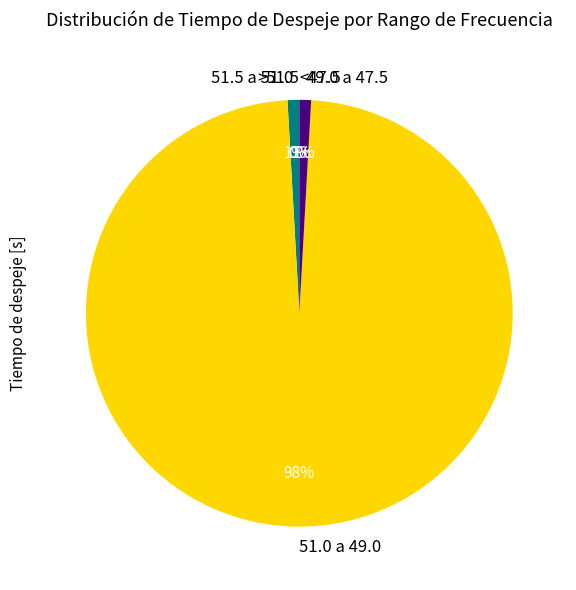

Is it true that 49.0 a 47.5 is 6% of the pie?

False